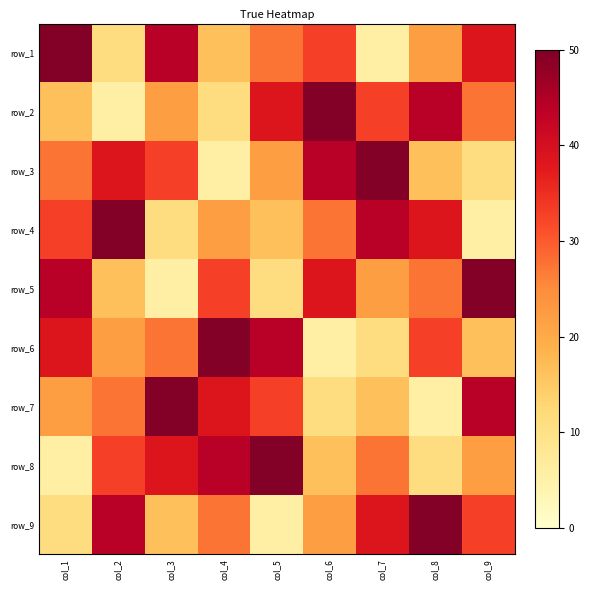

Which has a higher value, col_6 or col_4?

col_6